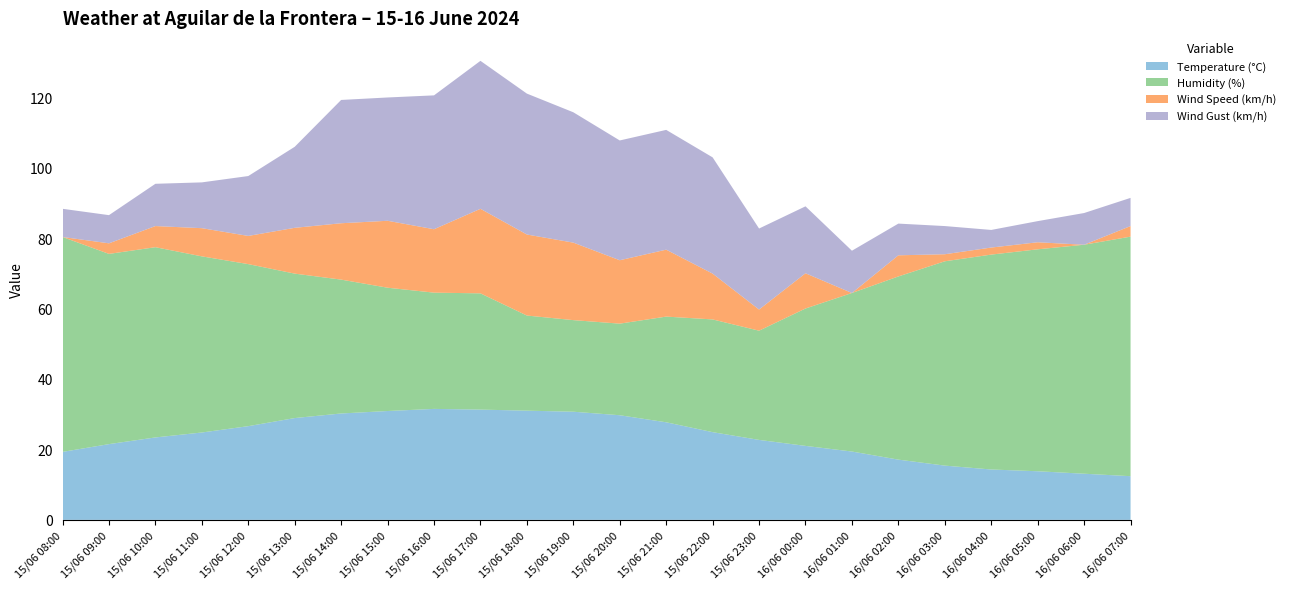

Reading left to right, list all the values displayed in this chart.

Temperature (°C): 19.3	21.5	23.4	24.8	26.6	28.9	30.2	30.9	31.5	31.3	31.0	30.7	29.7	27.7	24.9	22.7	21.0	19.4	17.1	15.4	14.3	13.8	13.1	12.4
Humidity (%): 61.0	54.0	54.0	50.0	46.0	41.0	38.0	35.0	33.0	33.0	27.0	26.0	26.0	30.0	32.0	31.0	39.0	45.0	52.0	58.0	61.0	63.0	65.0	68.0
Wind Speed (km/h): 0.0	3.0	6.0	8.0	8.0	13.0	16.0	19.0	18.0	24.0	23.0	22.0	18.0	19.0	13.0	6.0	10.0	0.0	6.0	2.0	2.0	2.0	0.0	3.0
Wind Gust (km/h): 8.0	8.0	12.0	13.0	17.0	23.0	35.0	35.0	38.0	42.0	40.0	37.0	34.0	34.0	33.0	23.0	19.0	12.0	9.0	8.0	5.0	6.0	9.0	8.0